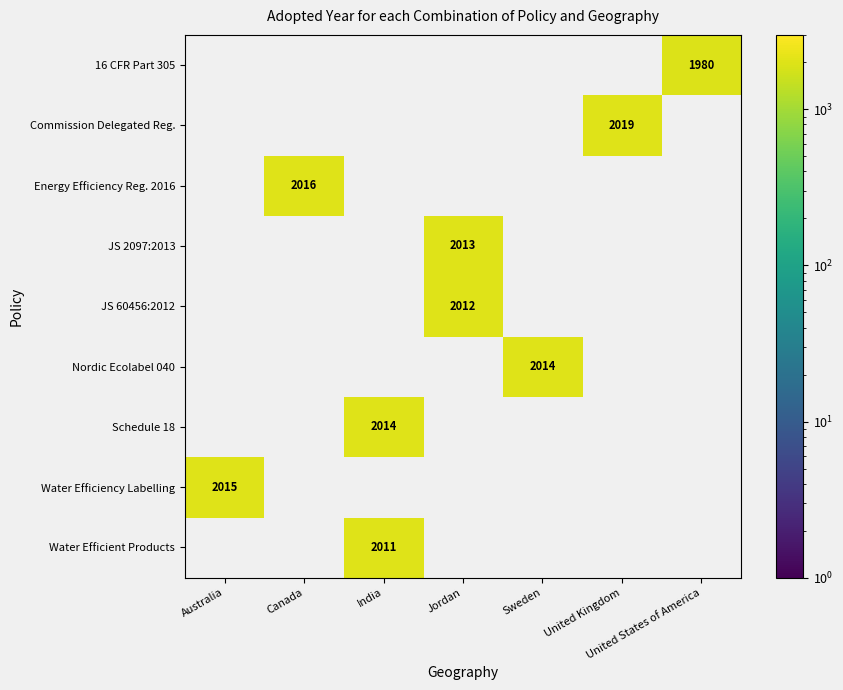

At which category does the chart reach its peak across all series?

United Kingdom